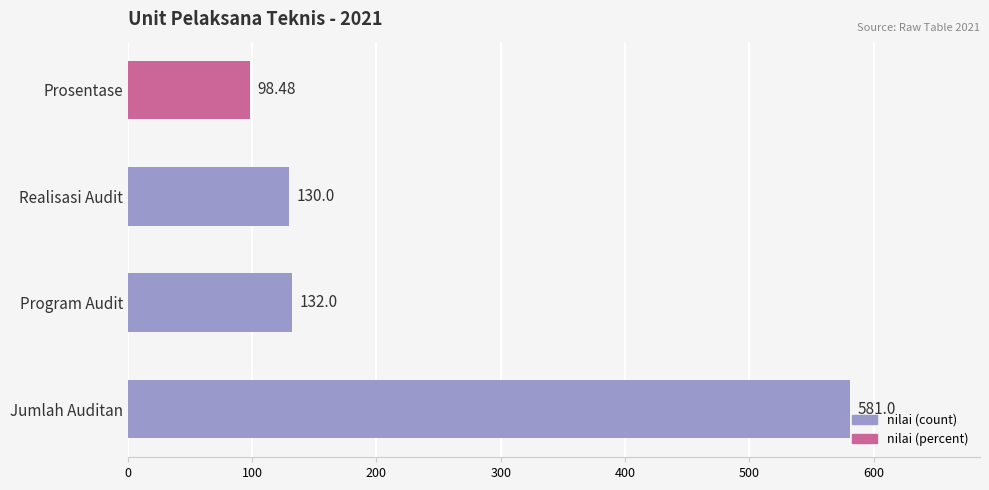

What is the change in value from Program Audit to Prosentase?

-33.5